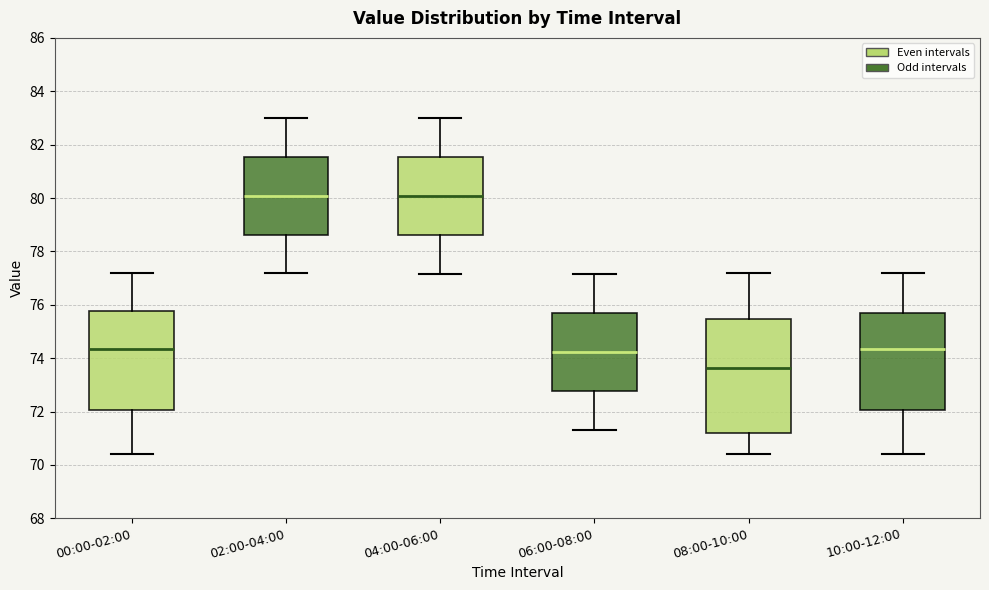

Where does the median line of the box for 10:00-12:00 sit on the y-axis? The values are not printed on the chart, so give them approximately, as read against the axis.

74.4